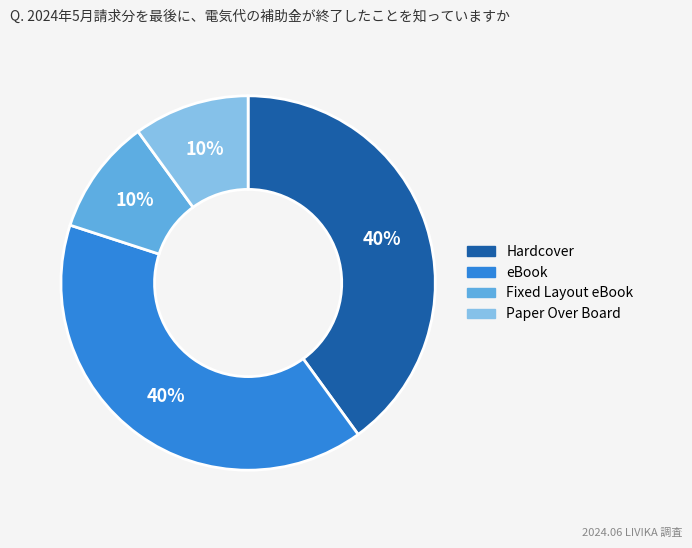

Does Fixed Layout eBook account for over 50% of the chart?

No